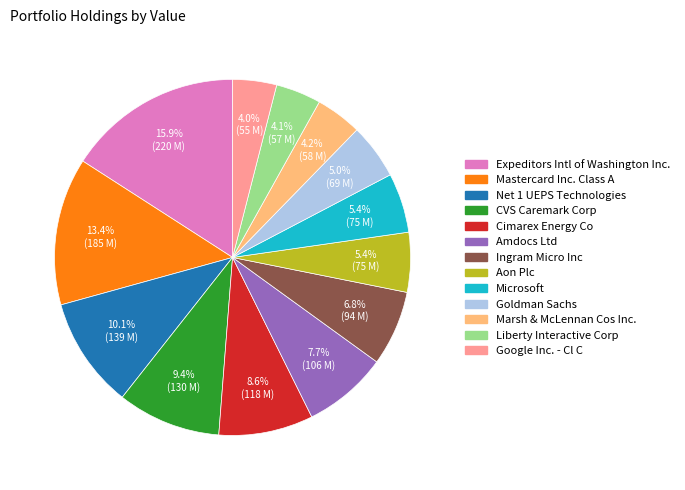

Approximately how many times larger is the value at Net 1 UEPS Technologies compared to Expeditors Intl of Washington Inc.?

0.6